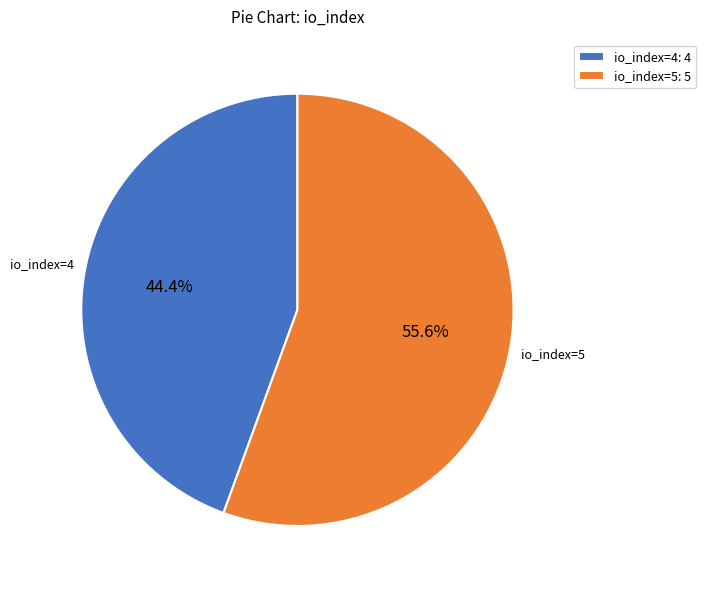

Which category accounts for the majority?

io_index=5